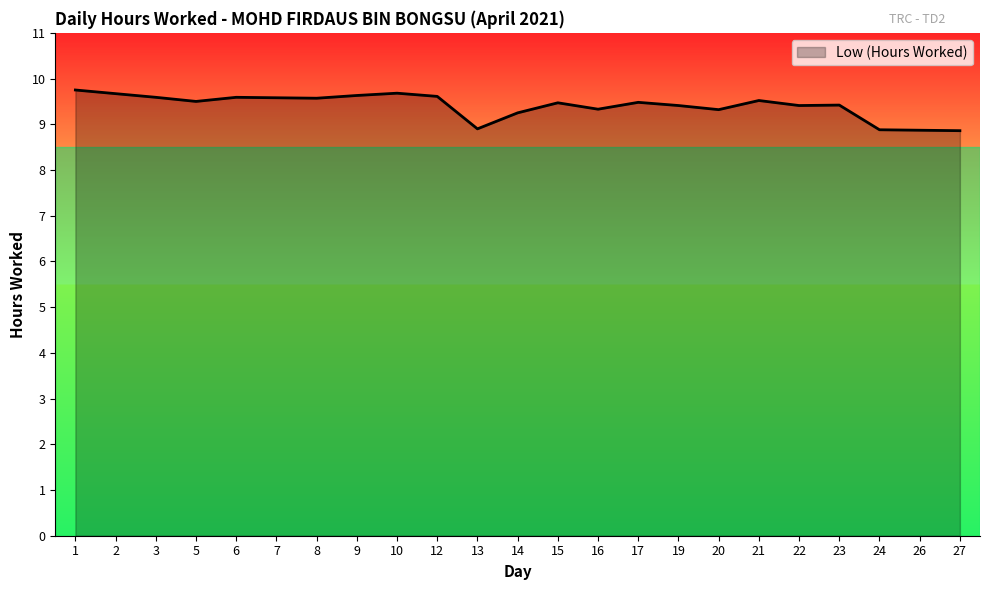

What is the smallest value displayed?

8.9